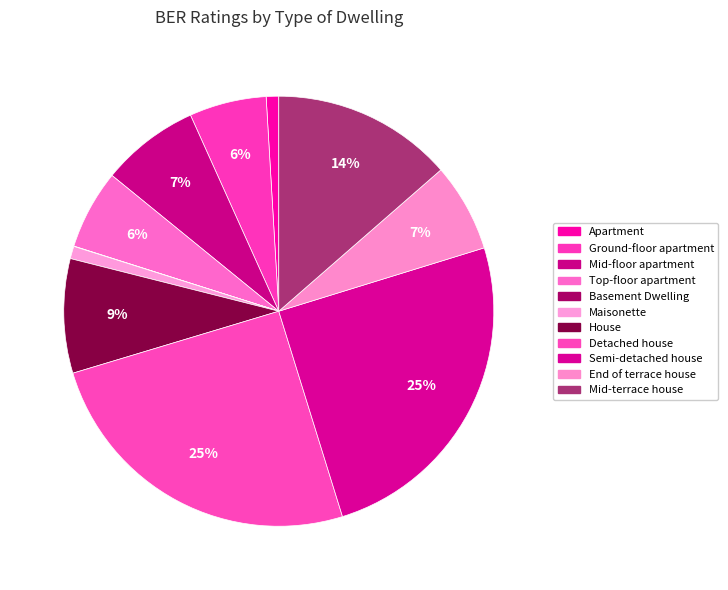

To the nearest percent, what portion does Detached house represent?

25%